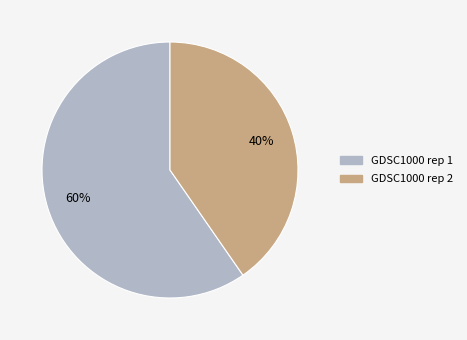

Which category accounts for the majority?

GDSC1000 rep 1